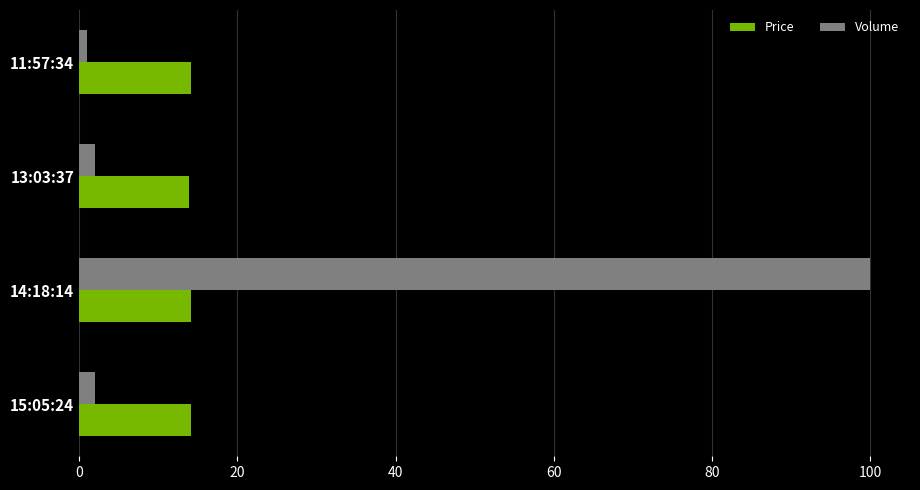

What is the difference between the maximum and minimum values in the Volume series?

99.0